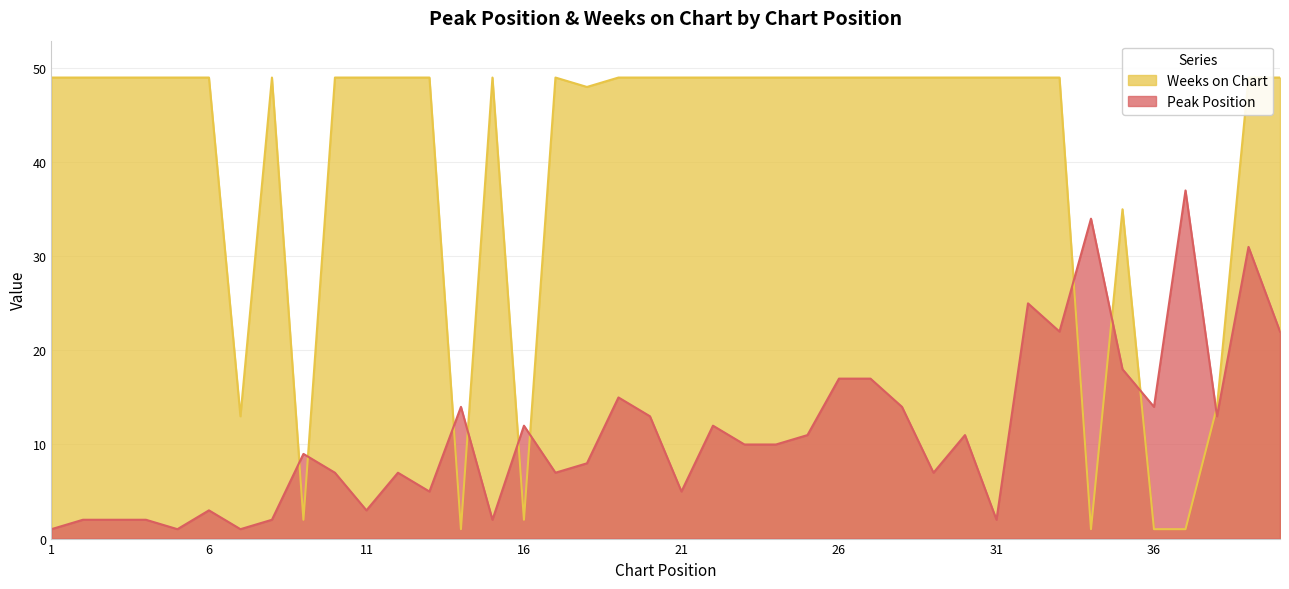

In Weeks on Chart, how many points are higher than both neighbors (excluding endpoints)?

4